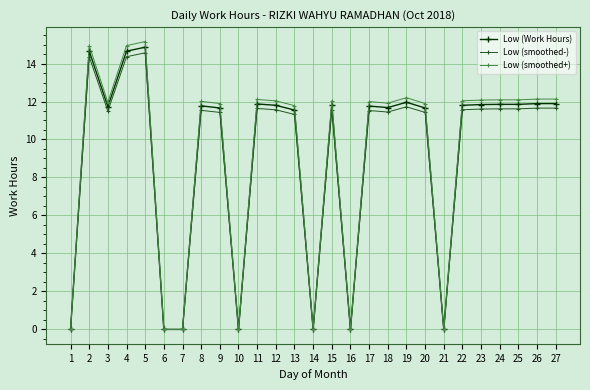

The value of Low (smoothed+) at 5 is 7.5. True or false?

False